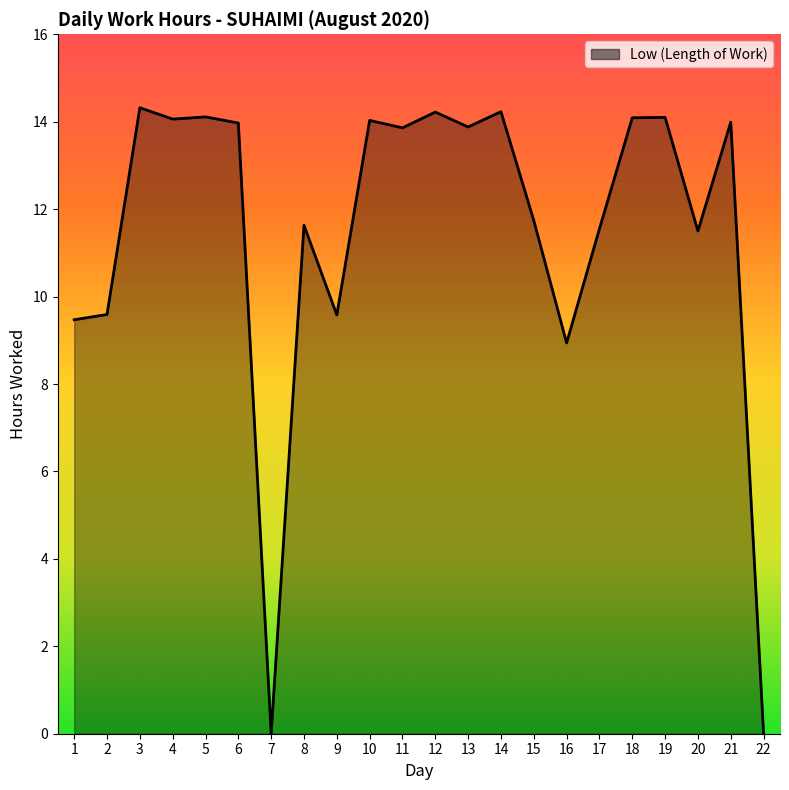

Is it true that the value at 17 is 15.8?

False